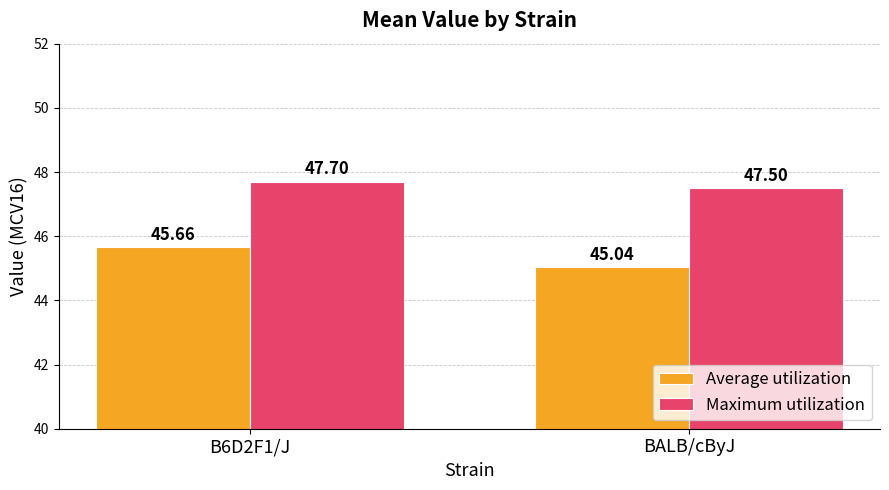

What is the total value across all series at B6D2F1/J?

93.4